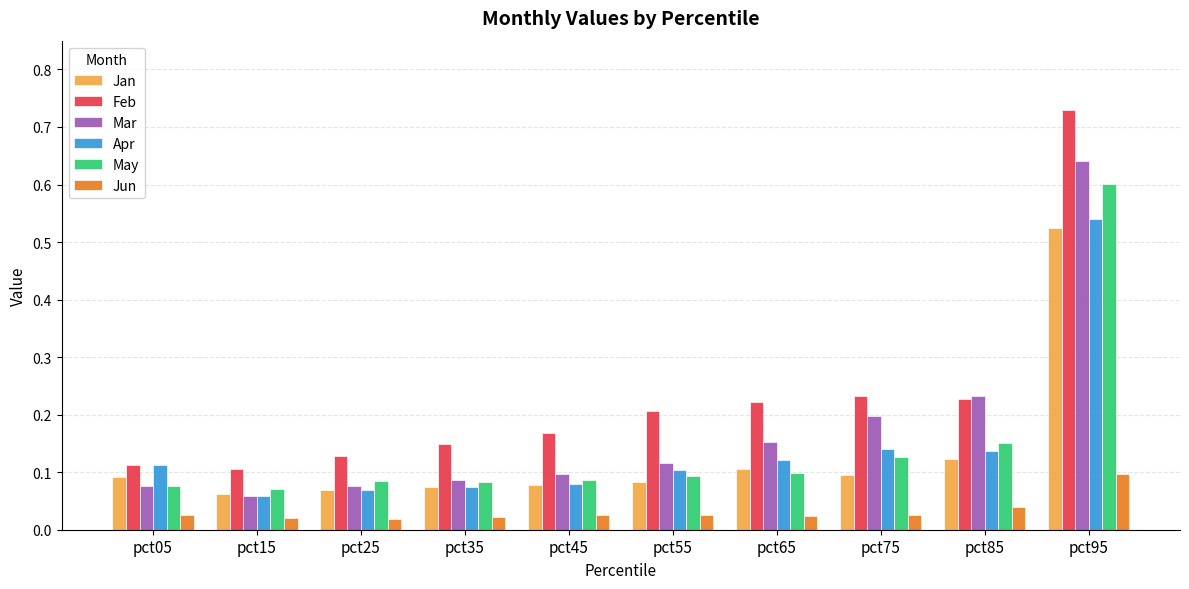

At how many categories does at least one series exceed 0?

10